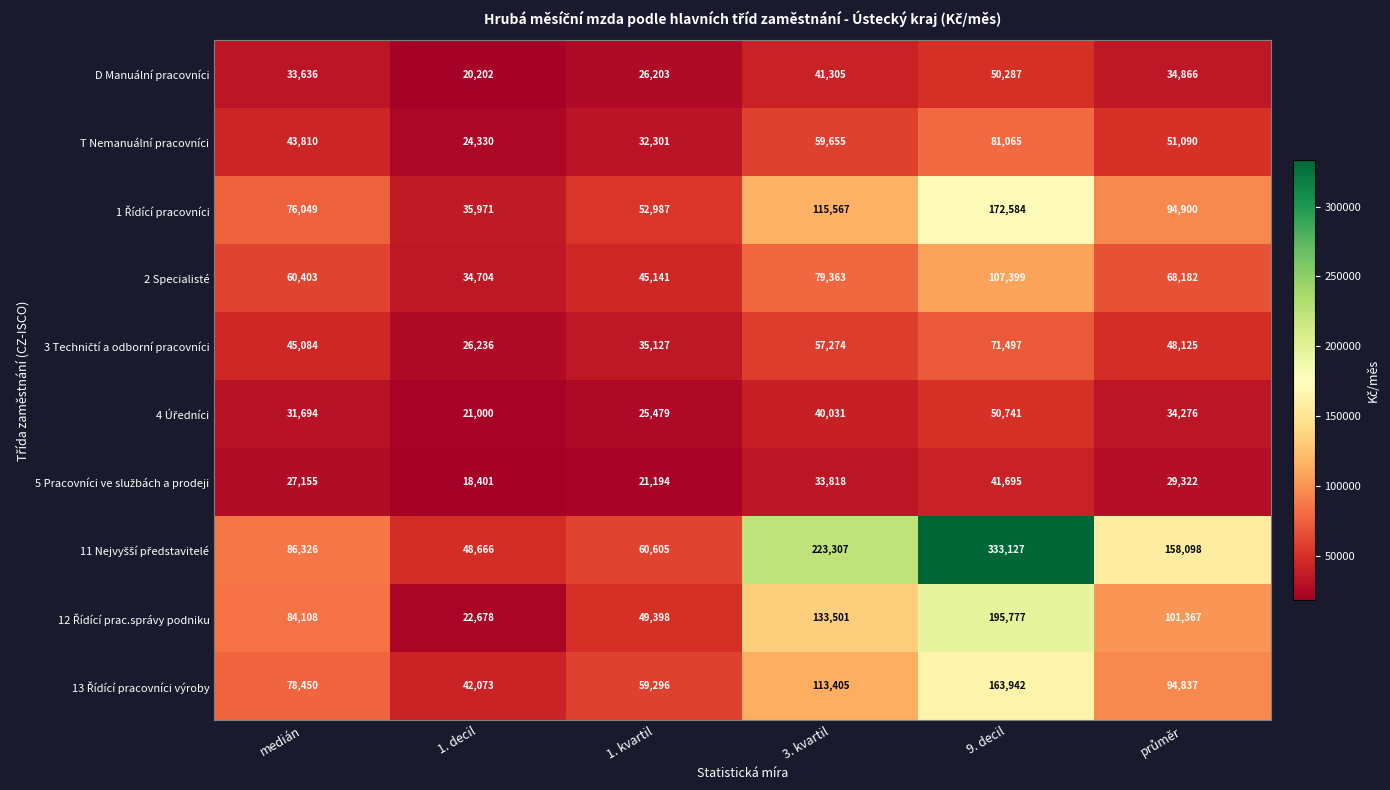

At which category is the sum across all series the highest?

9. decil